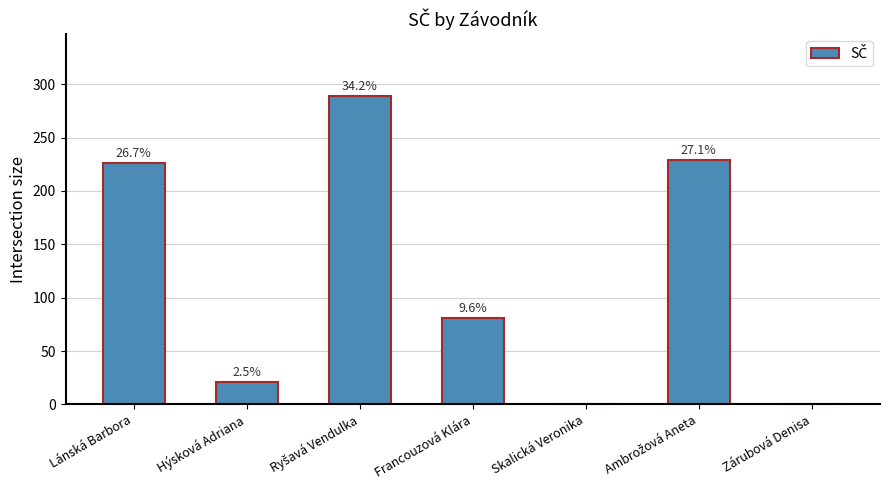

How many values are above zero?

5